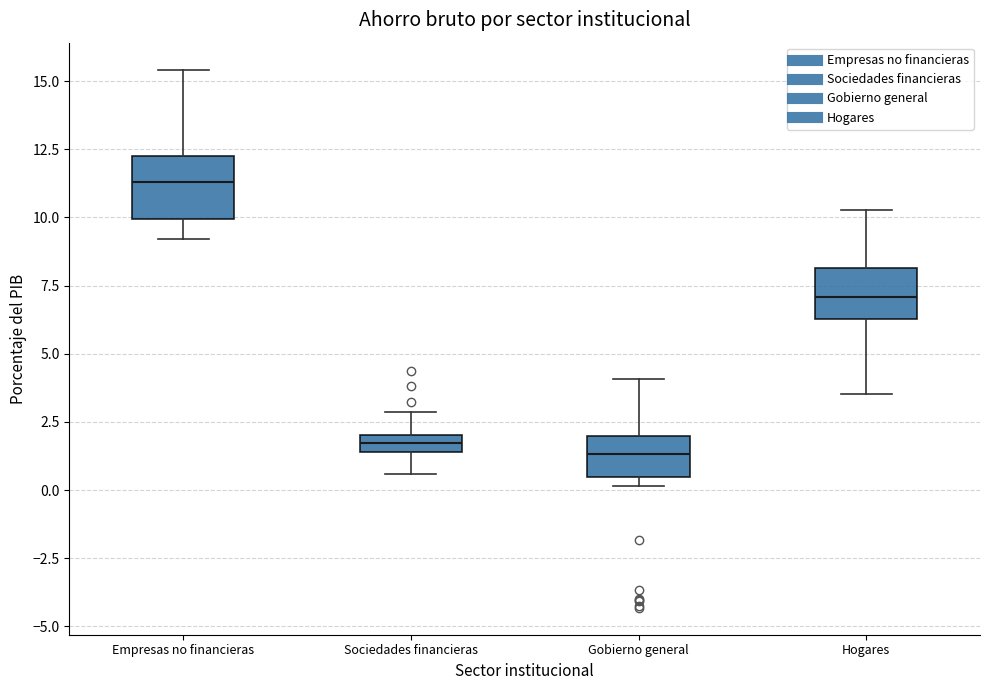

Where does the median line of the box for Hogares sit on the y-axis? The values are not printed on the chart, so give them approximately, as read against the axis.

7.0